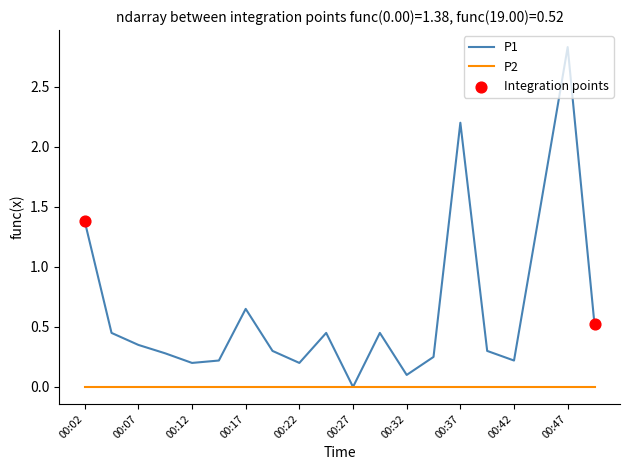

Which series has the widest spread of values?

P1